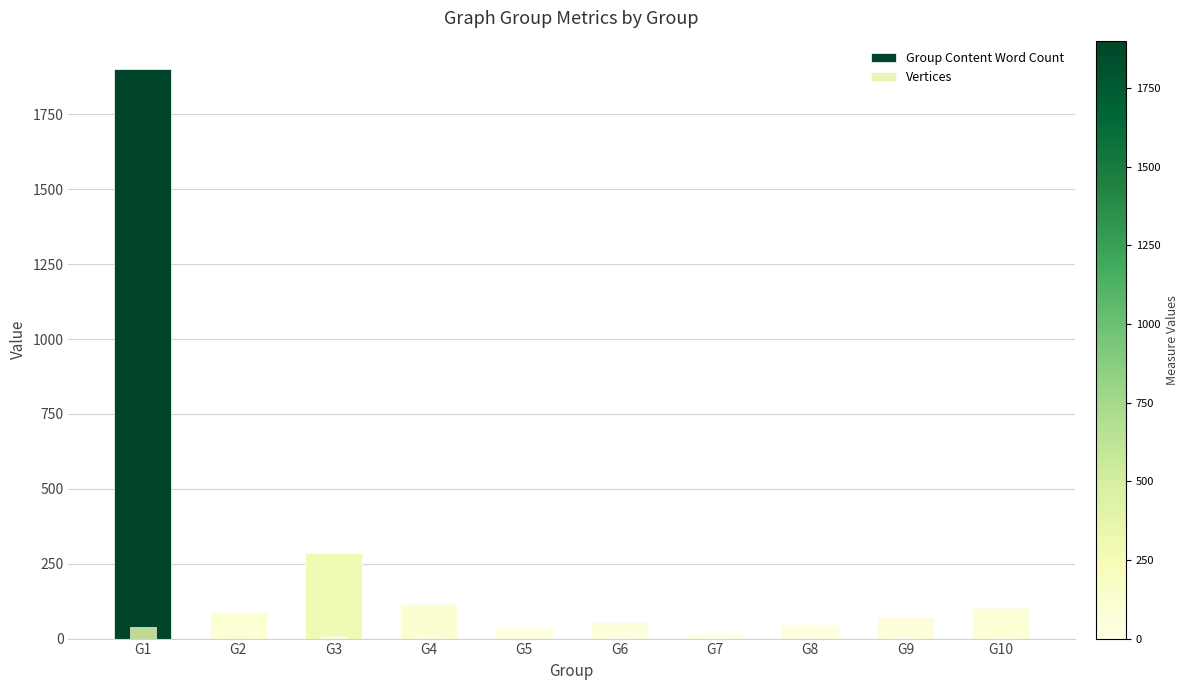

Is it true that Group Content Word Count equals 21 at G5?

False